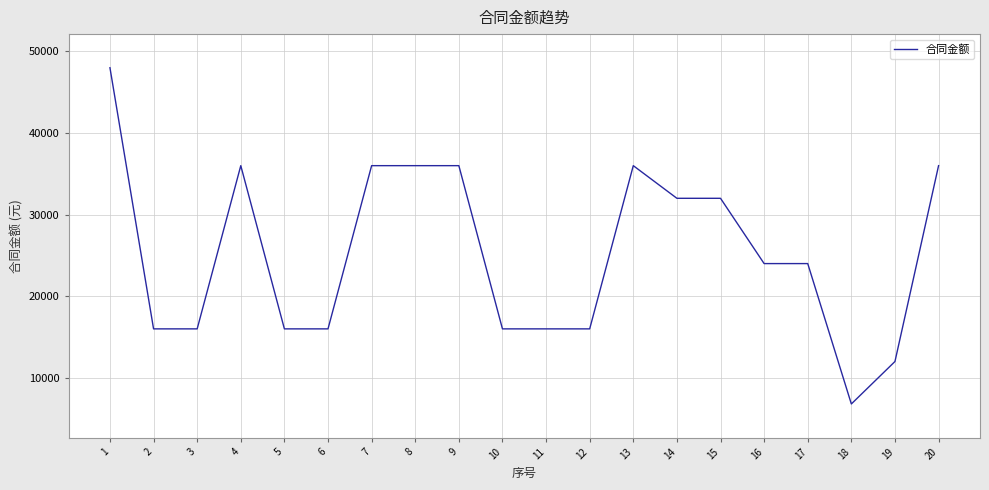

How many distinct data groups are displayed?

1